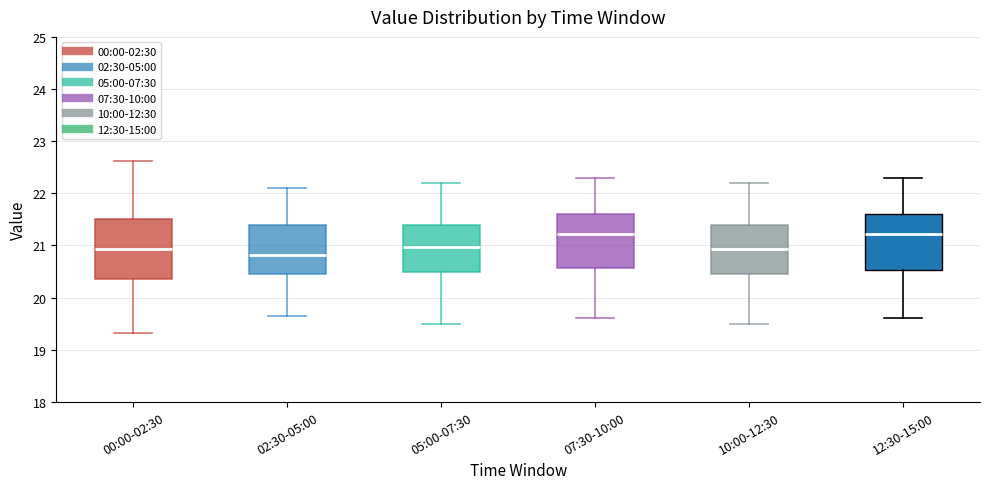

Reading left to right, transcribe this box plot: for each box, give where its median line is, the range the box spans, and where its two whiskers end, as read against the y-axis. The values are not printed on the chart, so give them approximately, as read against the axis.

00:00-02:30: median 20.9, box 20.4 to 21.5, whiskers 19.3 to 22.6
02:30-05:00: median 20.8, box 20.5 to 21.4, whiskers 19.7 to 22.1
05:00-07:30: median 21.0, box 20.5 to 21.4, whiskers 19.5 to 22.2
07:30-10:00: median 21.2, box 20.6 to 21.6, whiskers 19.6 to 22.3
10:00-12:30: median 20.9, box 20.5 to 21.4, whiskers 19.5 to 22.2
12:30-15:00: median 21.2, box 20.5 to 21.6, whiskers 19.6 to 22.3